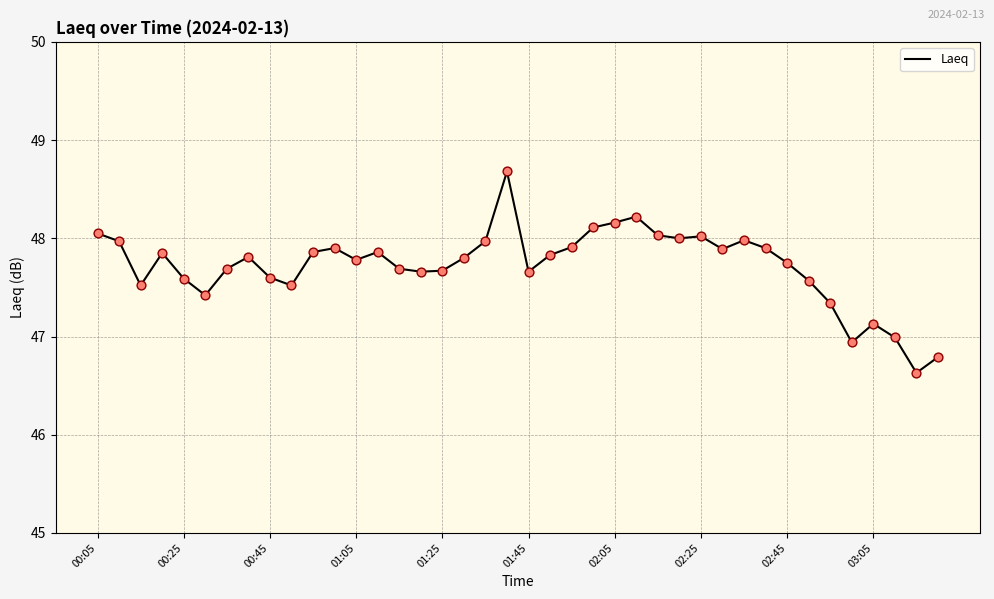

What is the smallest value displayed?

46.6